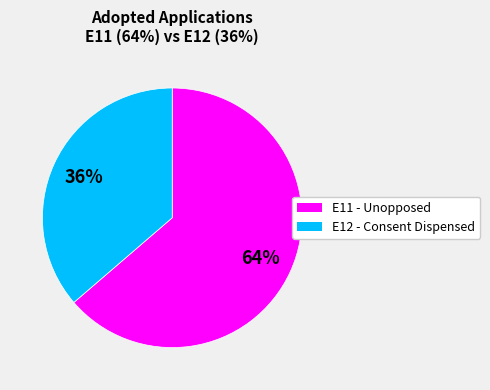

To the nearest percent, what is the average slice percentage?

50%